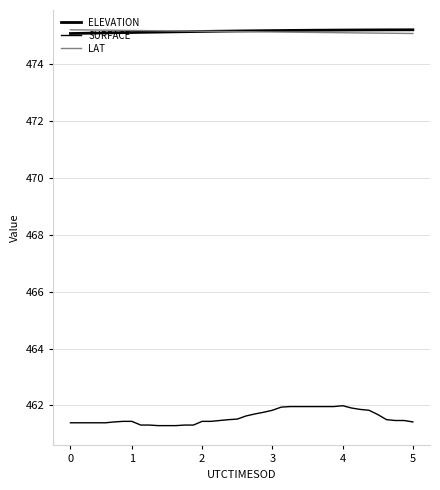

True or false: ELEVATION and LAT intersect in this chart.

True